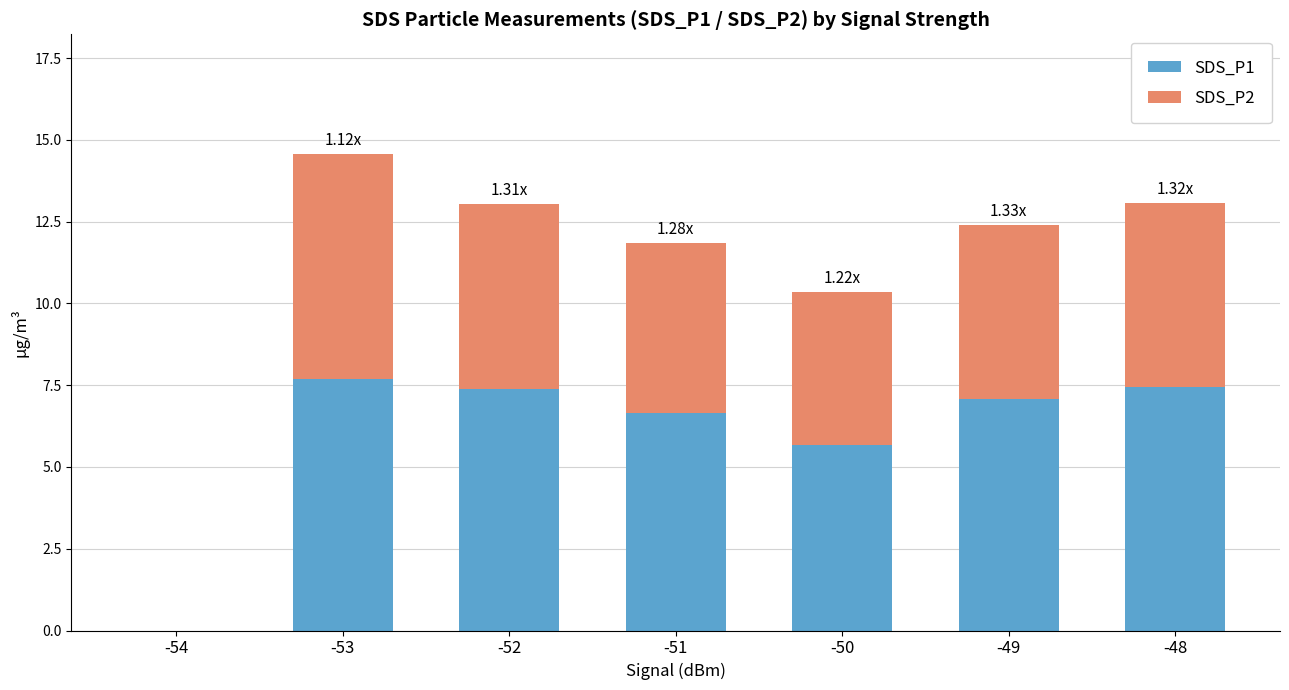

Where does the SDS_P1 series first go above 7?

-53